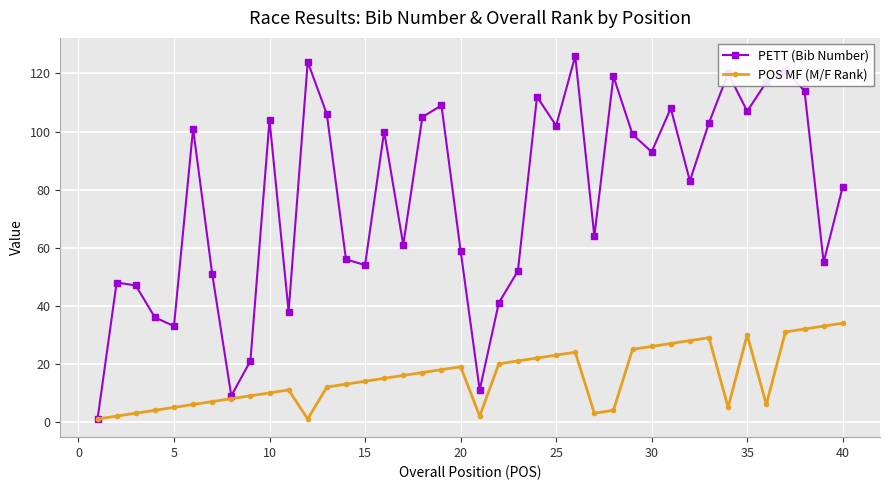

What is the minimum value shown in the chart?

1